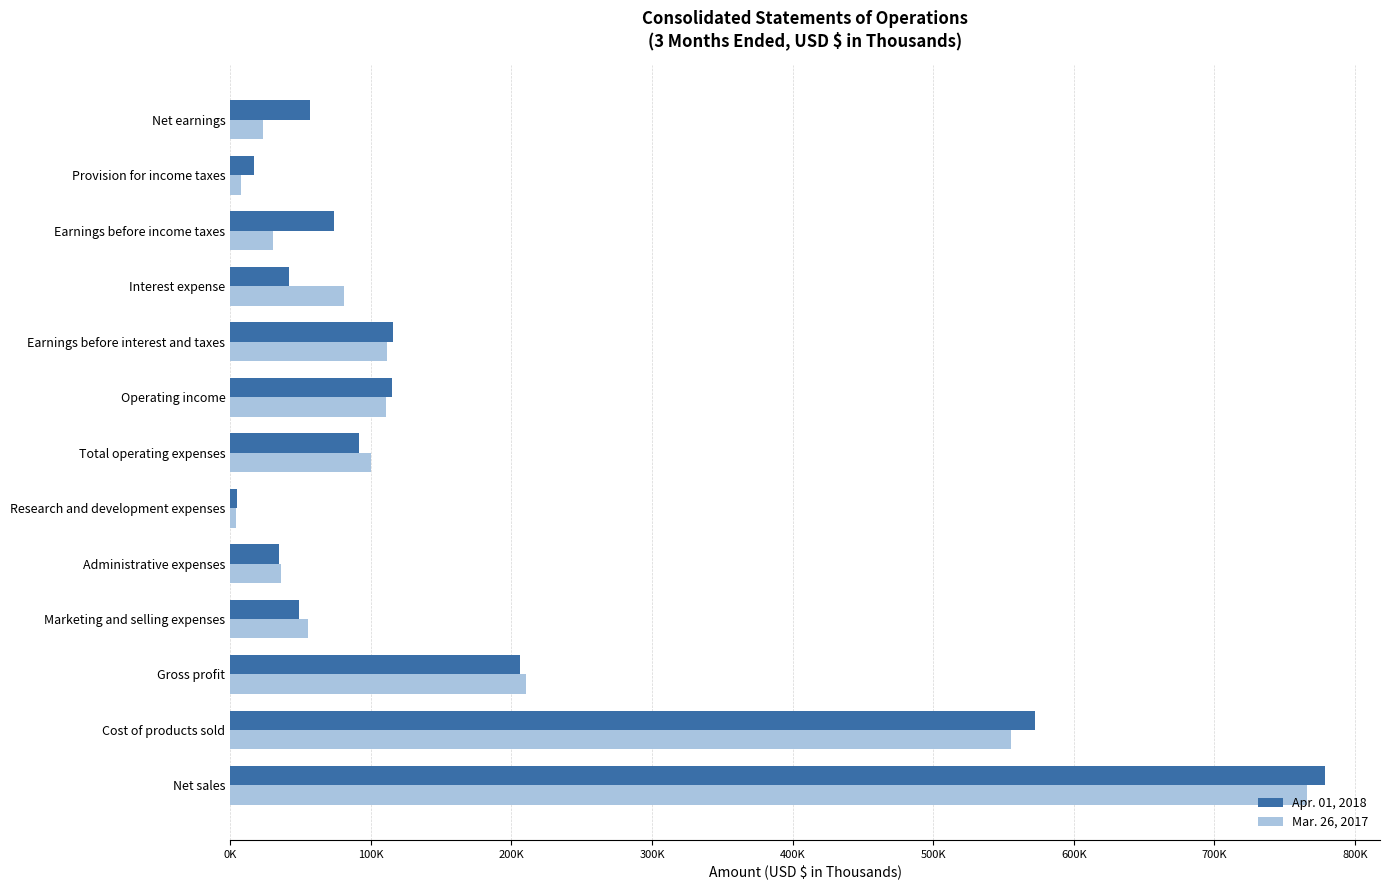

Reading left to right, list all the values displayed in this chart.

Apr. 01, 2018: 778832	572402	206430	49227	34674	4764	91530	114900	115701	41894	74019	17105	56914
Mar. 26, 2017: 766074	555501	210573	55594	36011	4021	99856	110717	111208	80731	30492	7343	23149